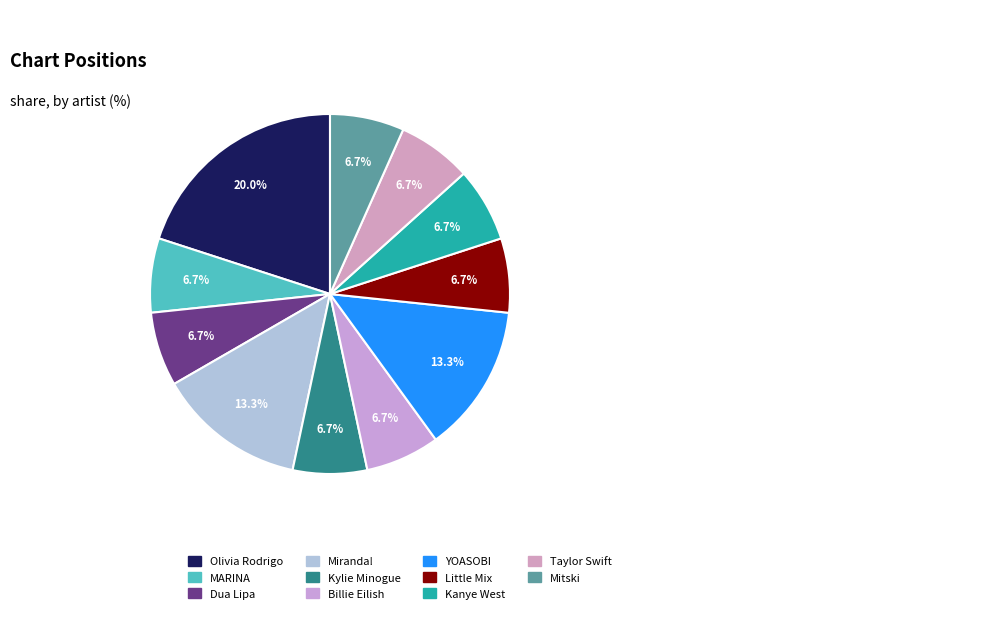

Does any single category account for the majority?

No